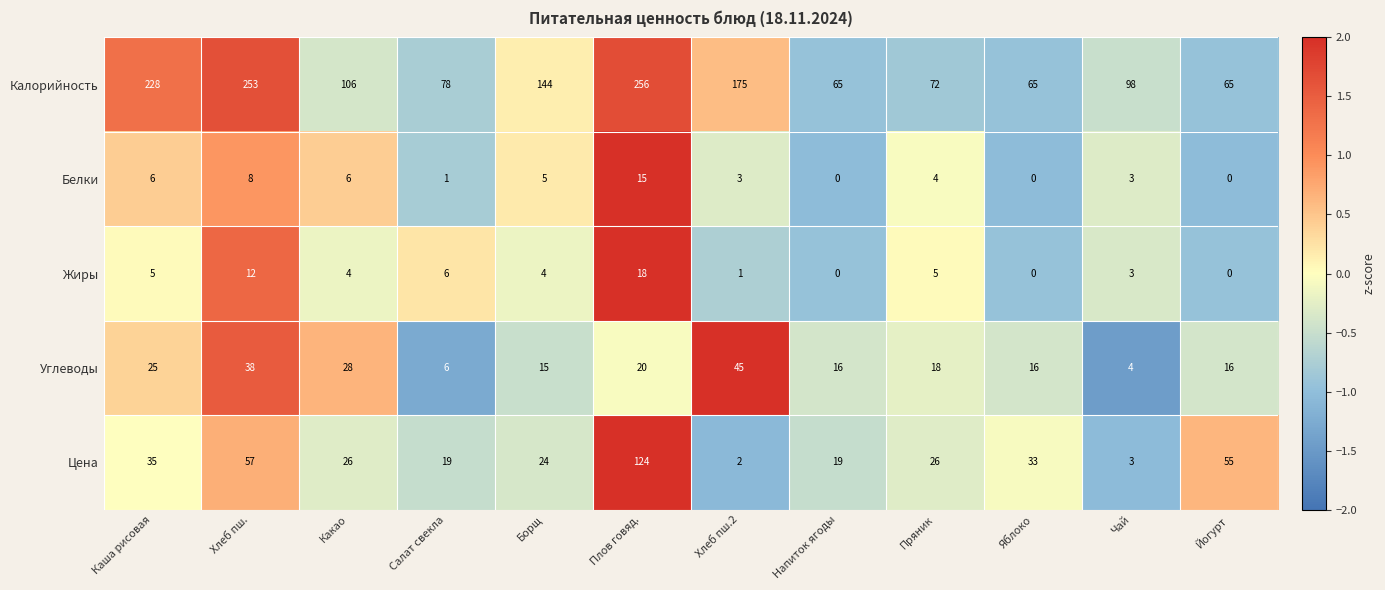

What is the maximum value for Калорийность?

256